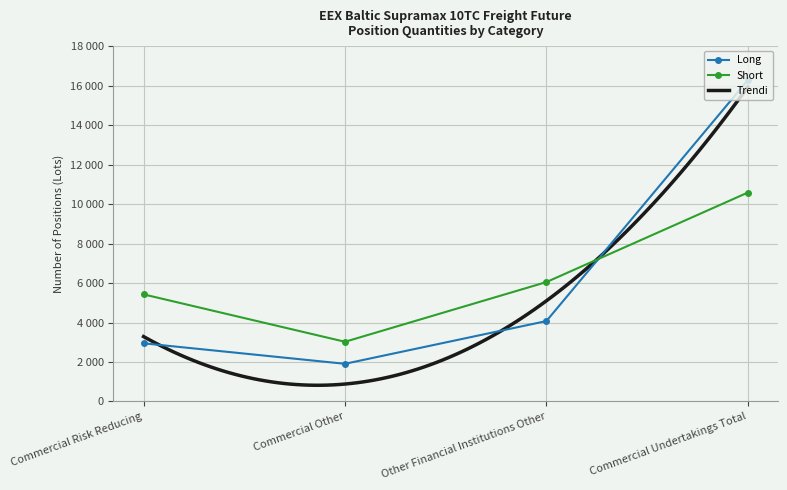

What is the value of the Long point at the 3rd from the left?

4073.0